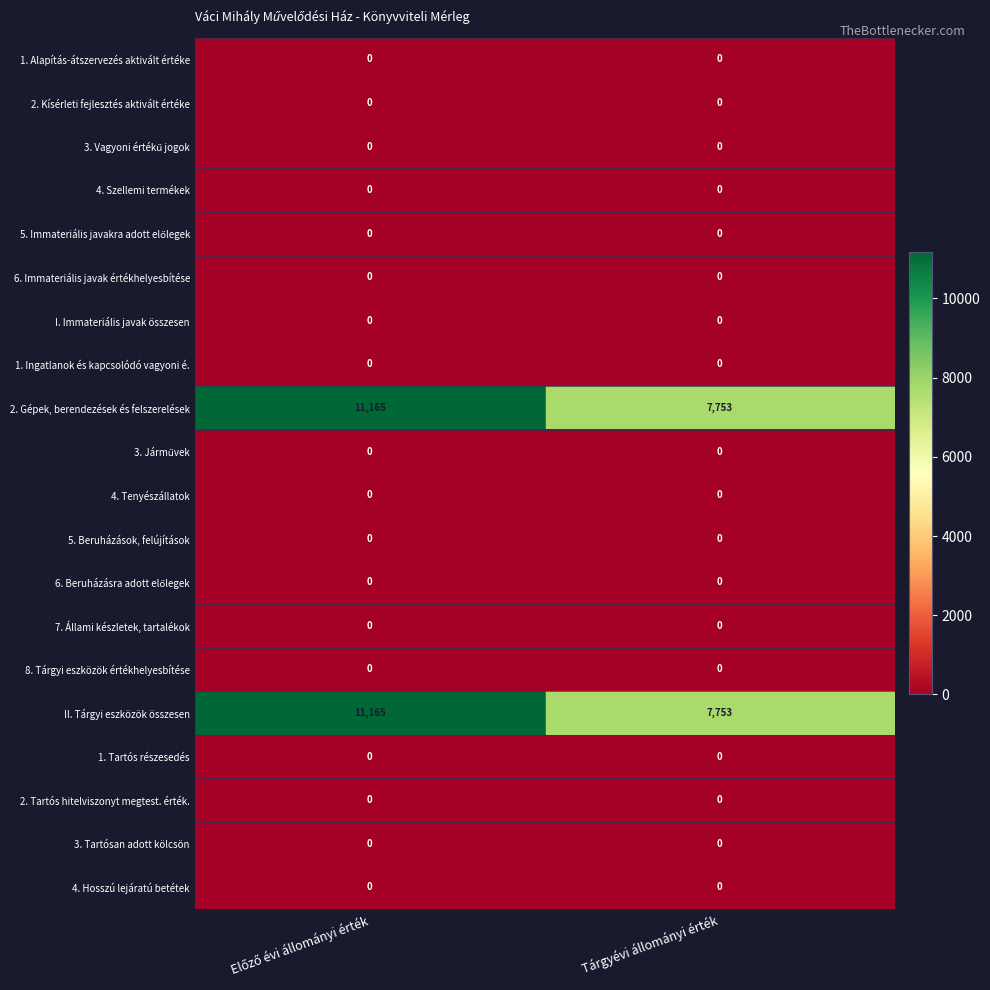

Is it true that 2. Tartós hitelviszonyt megtest. érték. equals 0 at Tárgyévi állományi érték?

True